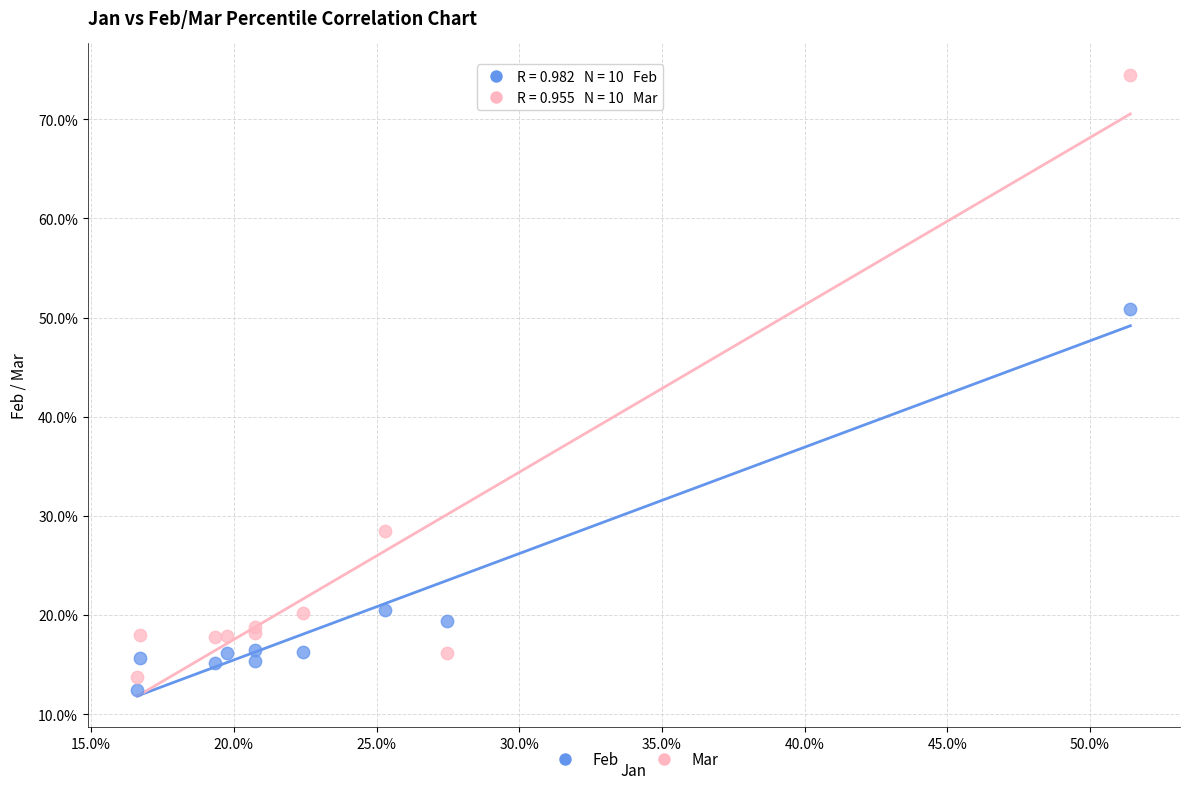

What are all the series names shown in the legend?

Feb, Mar